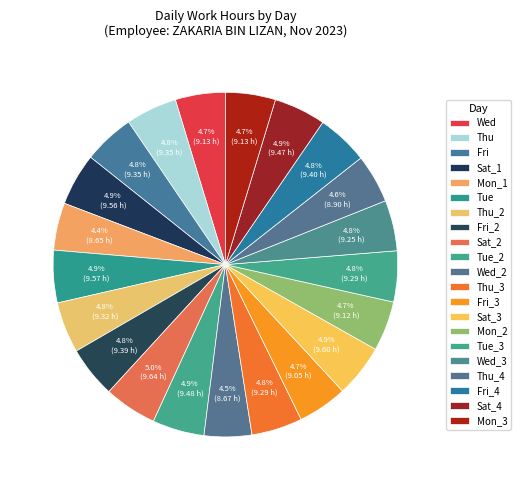

The Mon_1 slice represents 4% of the pie. True or false?

True